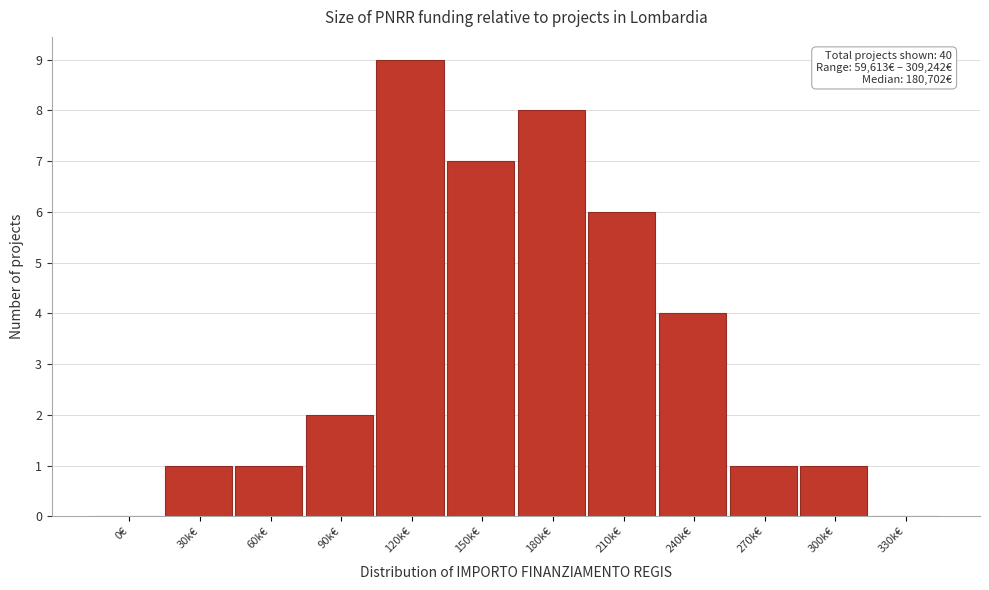

Reading right to left, list all the values displayed in this chart.

330k€=0	300k€=1	270k€=1	240k€=4	210k€=6	180k€=8	150k€=7	120k€=9	90k€=2	60k€=1	30k€=1	0€=0